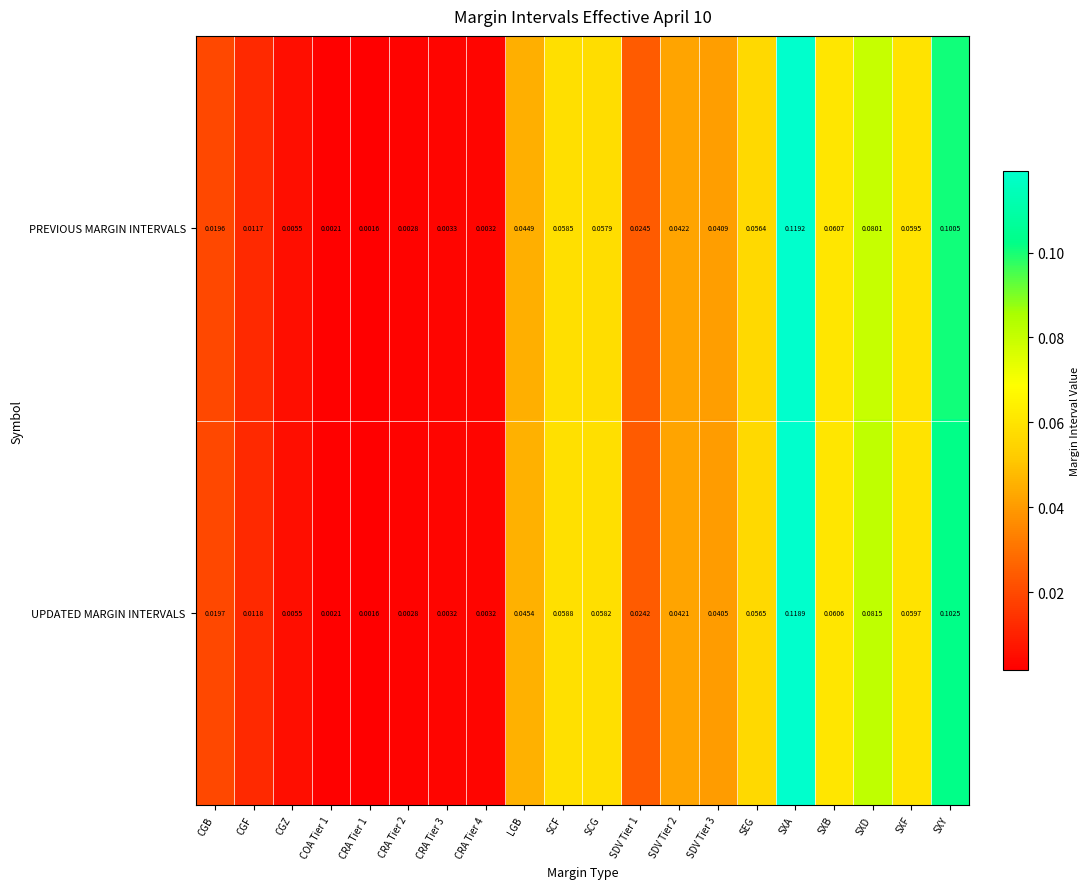

At which category is the sum across all series the highest?

SXA